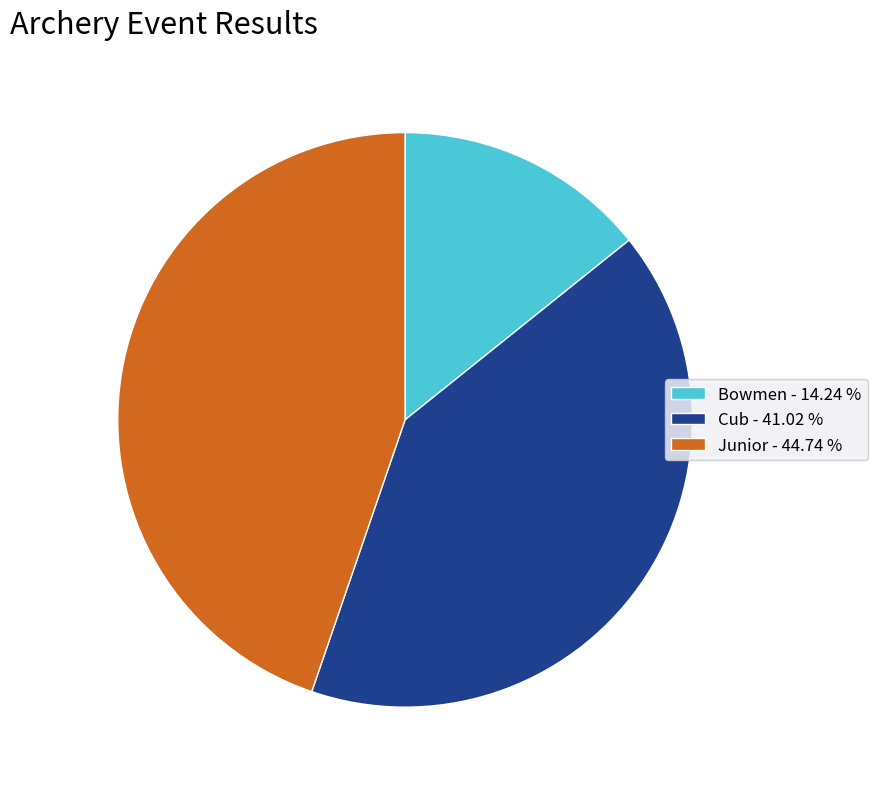

How many slices are in this pie chart?

3